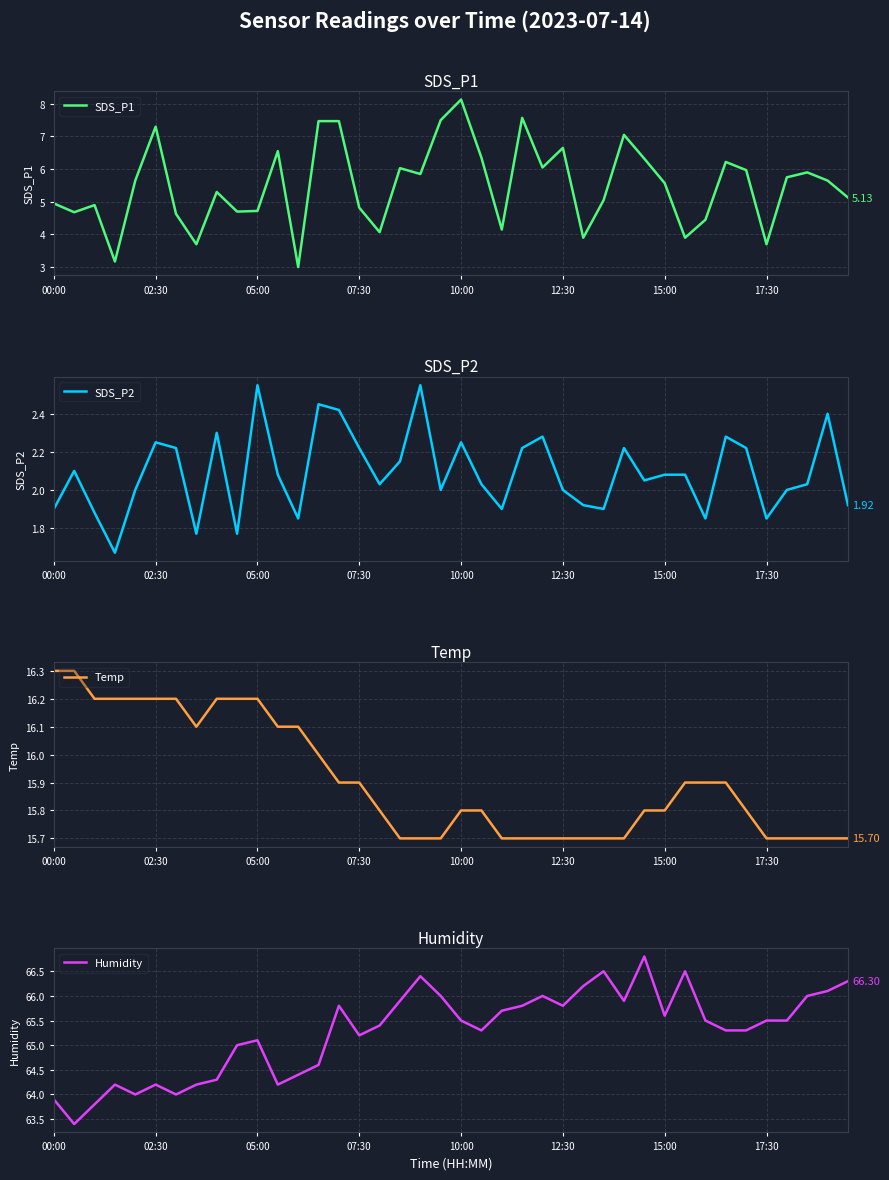

What is the sum of the SDS_P1 values at 25 and 13?

14.1